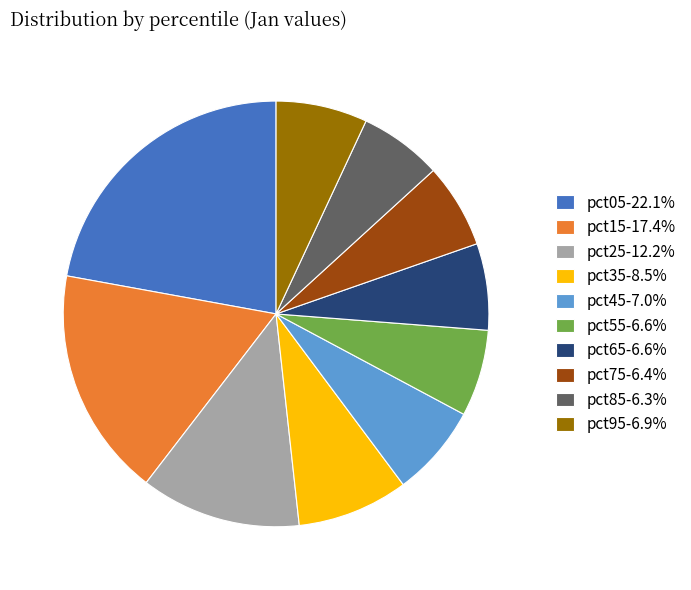

True or false: pct65 accounts for 1% of the total.

False